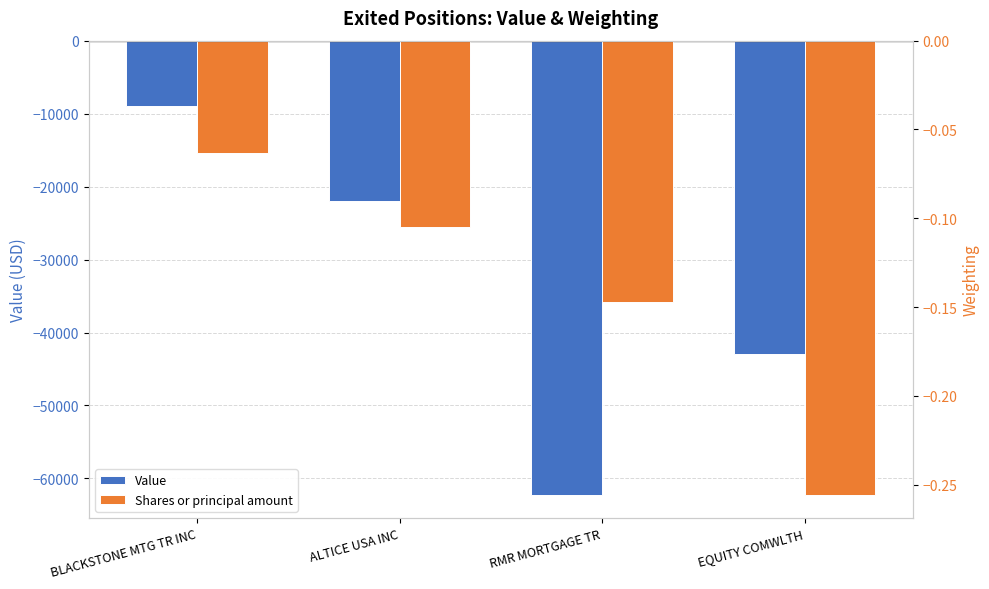

What is the difference between the highest and lowest values at BLACKSTONE MTG TR INC?

8999.9